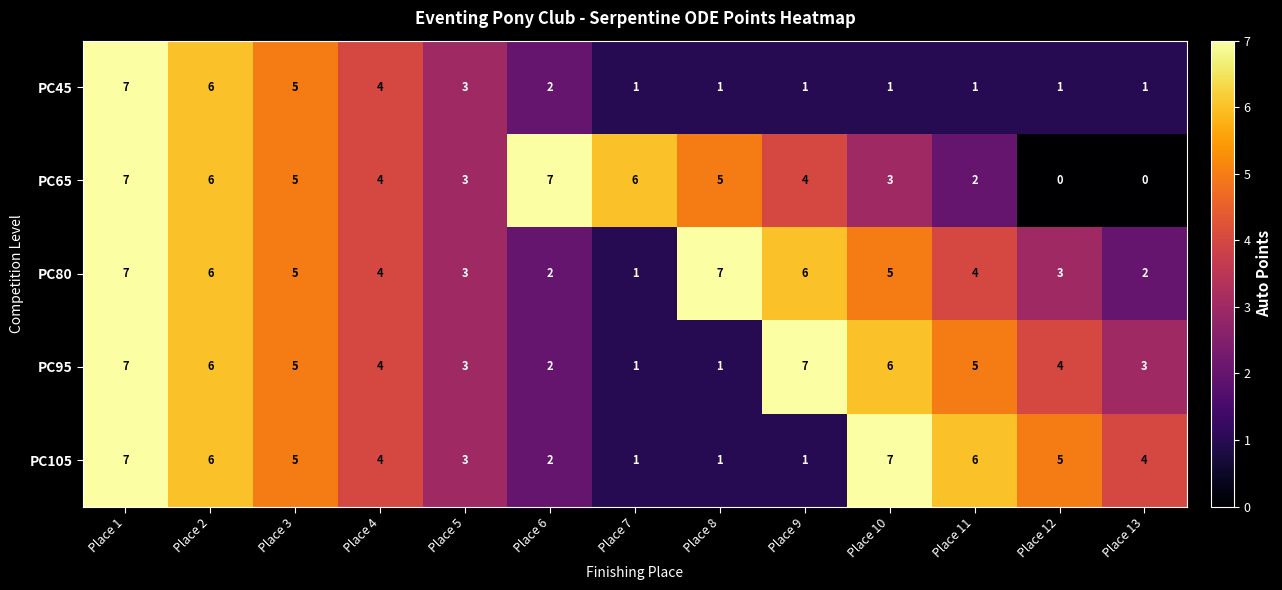

Which series has the widest spread of values?

PC65